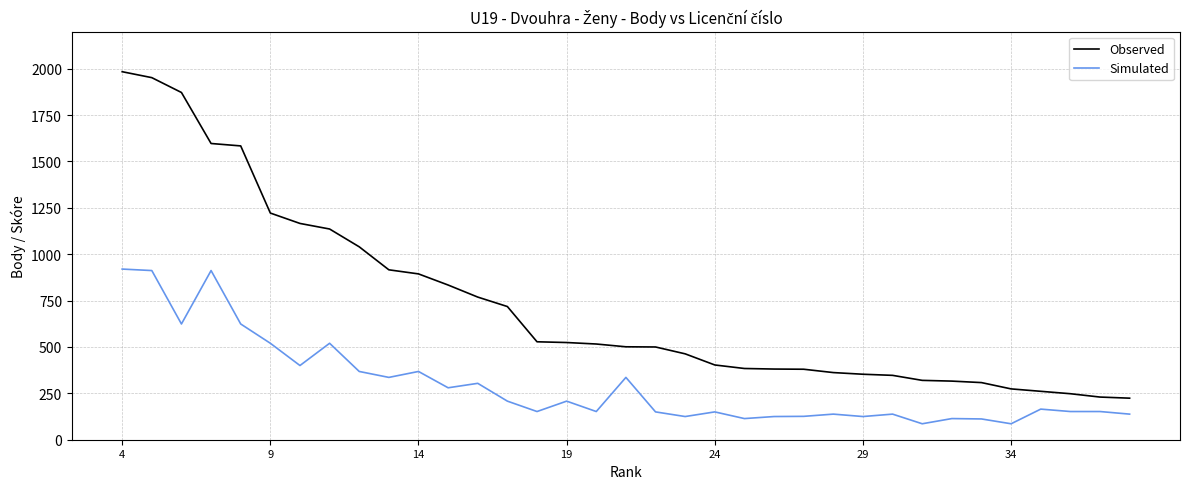

Which series has the largest range (max minus min)?

Observed